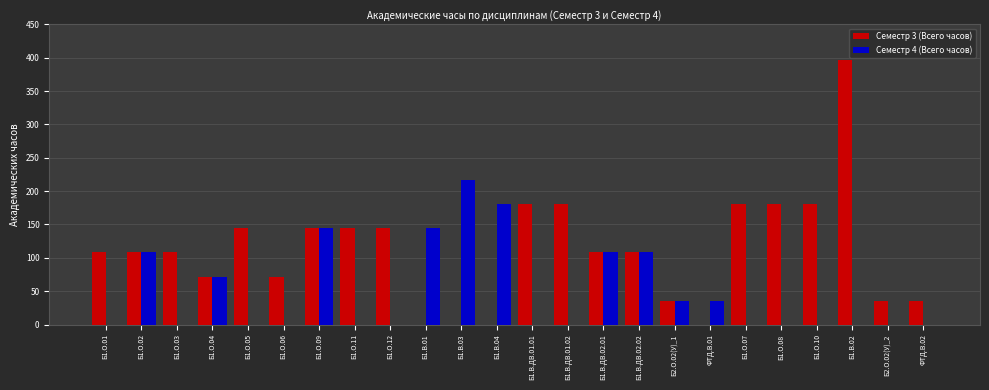

How many values in the Семестр 4 (Всего часов) series exceed 0?

10